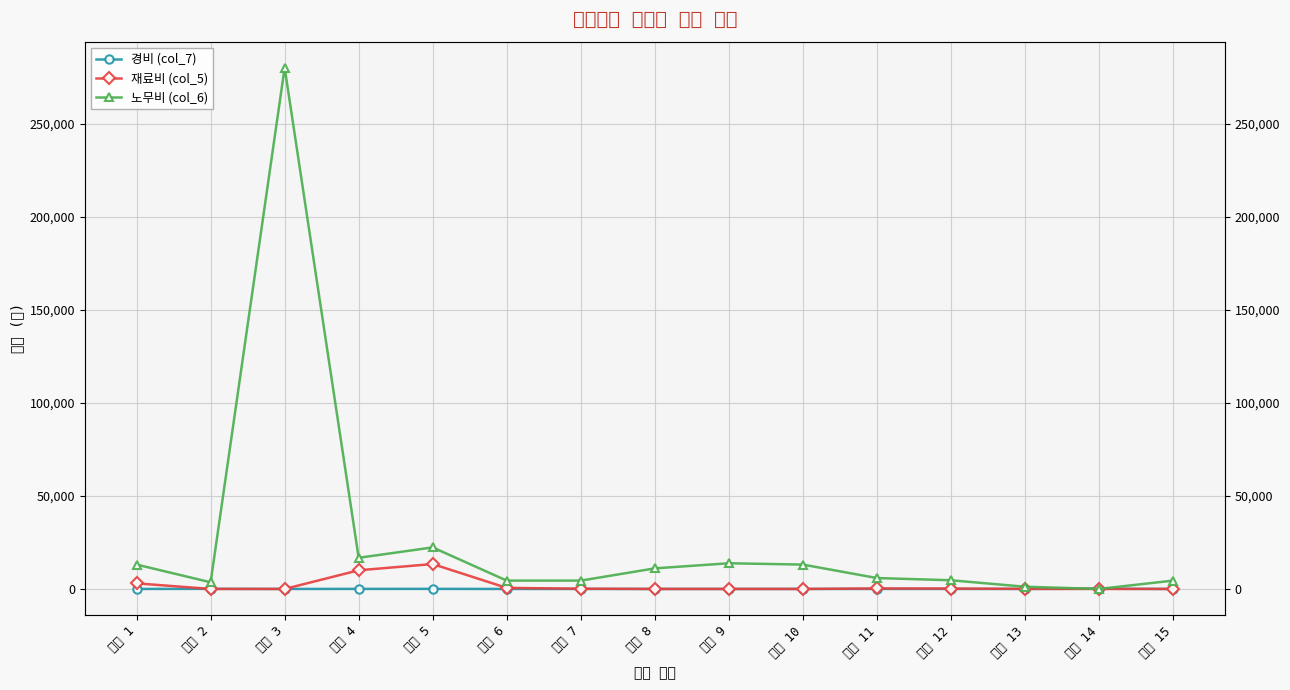

What is the highest value of the 경비 (col_7) series?

138